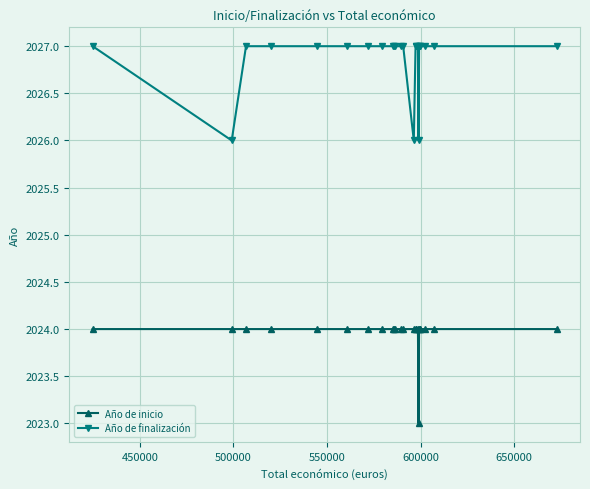

Which series has the largest total across all categories?

Año de finalización